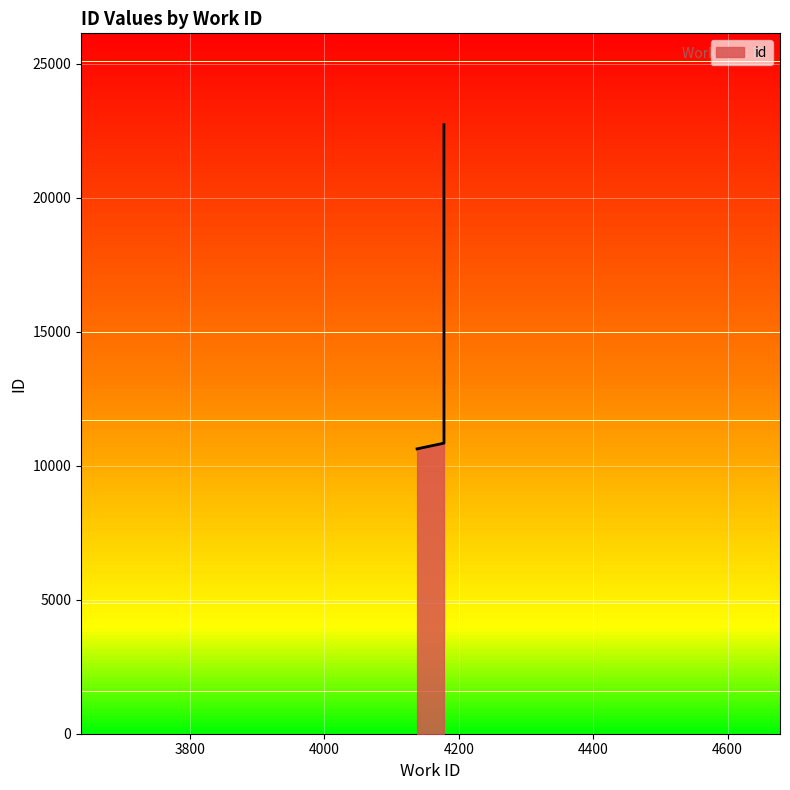

What is the change in value from 4178 to 4178?

+11885